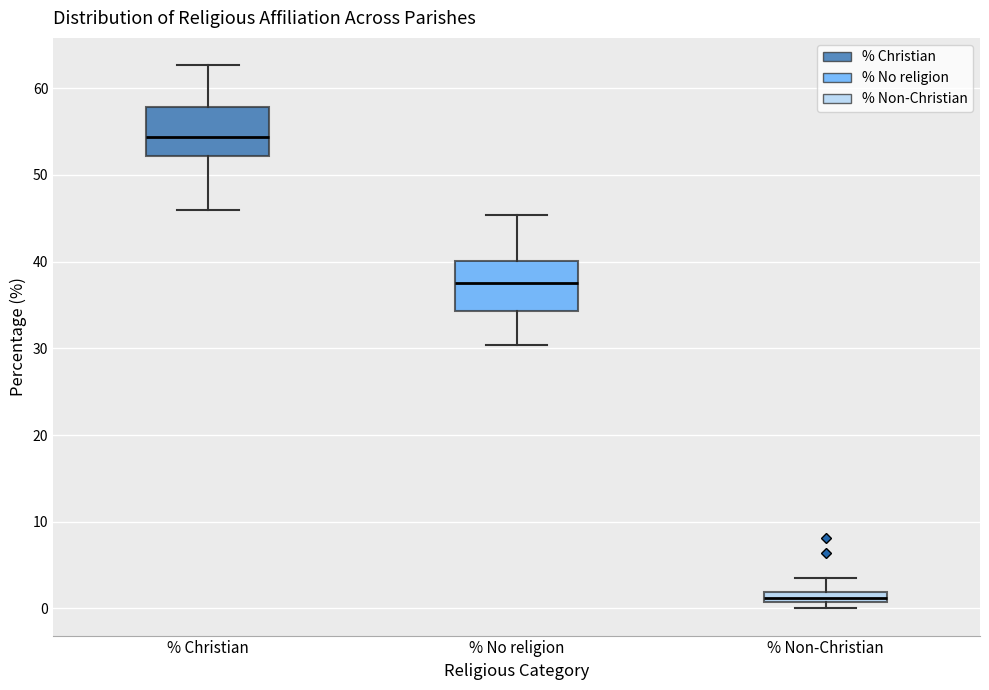

Which box has the lowest median line?

% Non-Christian